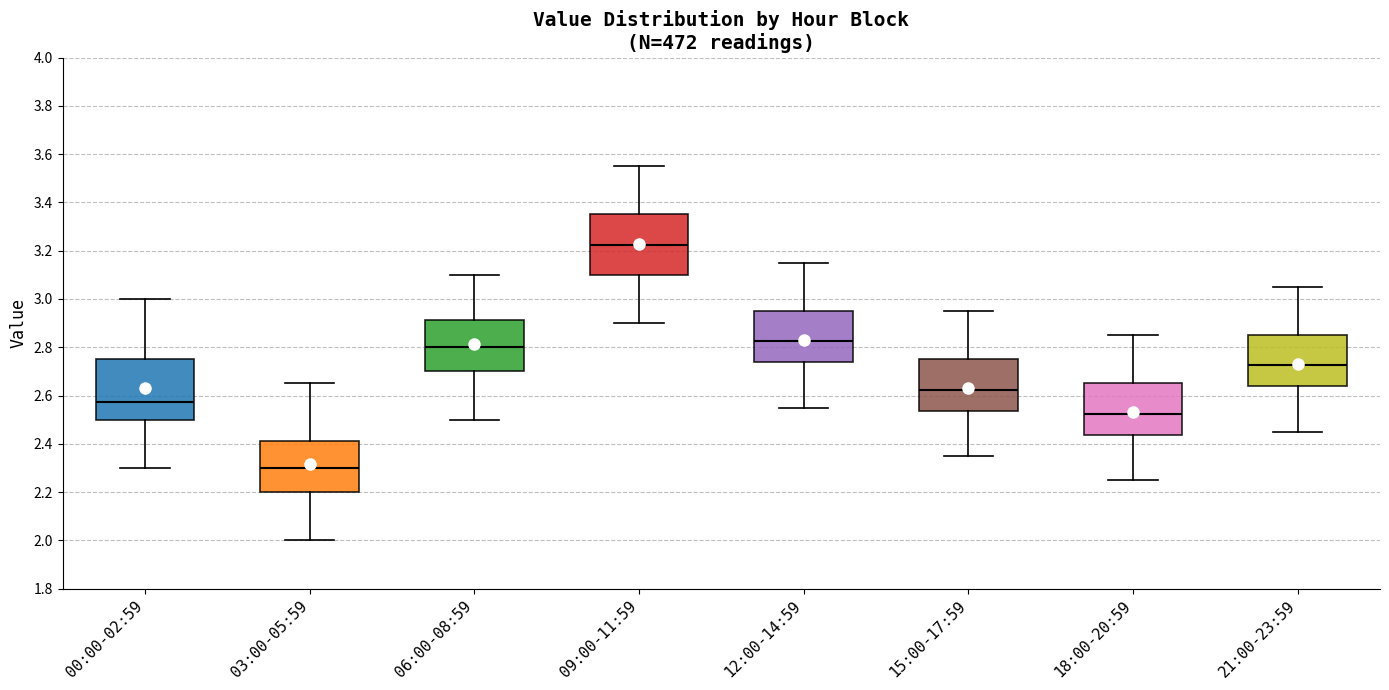

Reading left to right, transcribe this box plot: for each box, give where its median line is, the range the box spans, and where its two whiskers end, as read against the y-axis. The values are not printed on the chart, so give them approximately, as read against the axis.

00:00-02:59: median 2.58, box 2.50 to 2.76, whiskers 2.30 to 3.00
03:00-05:59: median 2.30, box 2.20 to 2.42, whiskers 2.00 to 2.66
06:00-08:59: median 2.80, box 2.70 to 2.92, whiskers 2.50 to 3.10
09:00-11:59: median 3.22, box 3.10 to 3.36, whiskers 2.90 to 3.56
12:00-14:59: median 2.82, box 2.74 to 2.96, whiskers 2.56 to 3.16
15:00-17:59: median 2.62, box 2.54 to 2.76, whiskers 2.36 to 2.96
18:00-20:59: median 2.52, box 2.44 to 2.66, whiskers 2.26 to 2.86
21:00-23:59: median 2.72, box 2.64 to 2.86, whiskers 2.46 to 3.06